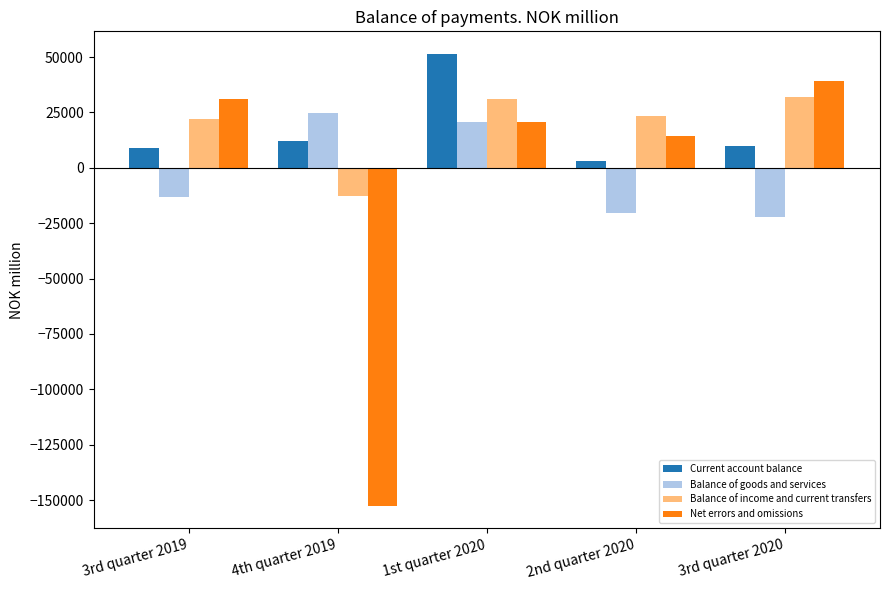

Which series has the widest spread of values?

Net errors and omissions